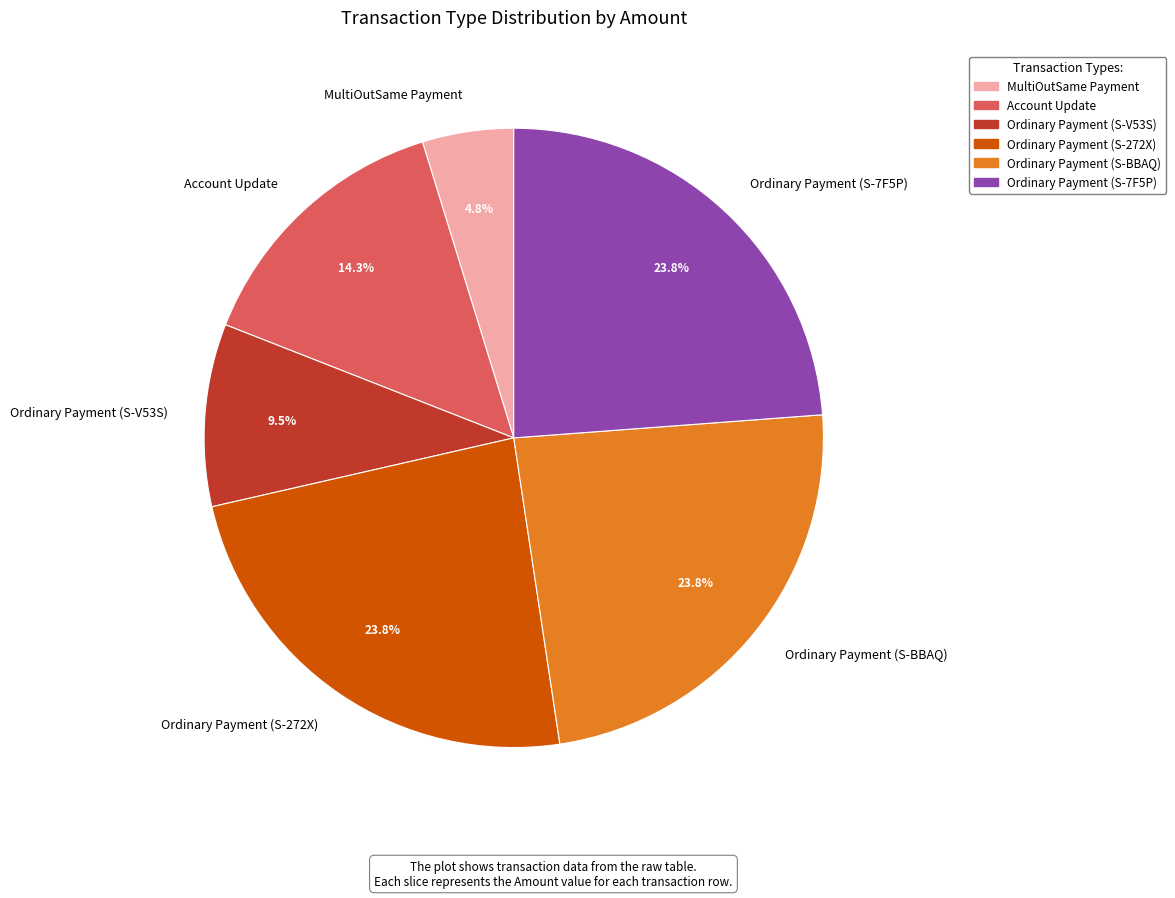

Between Account Update and Ordinary Payment (S-7F5P), which is larger?

Ordinary Payment (S-7F5P)